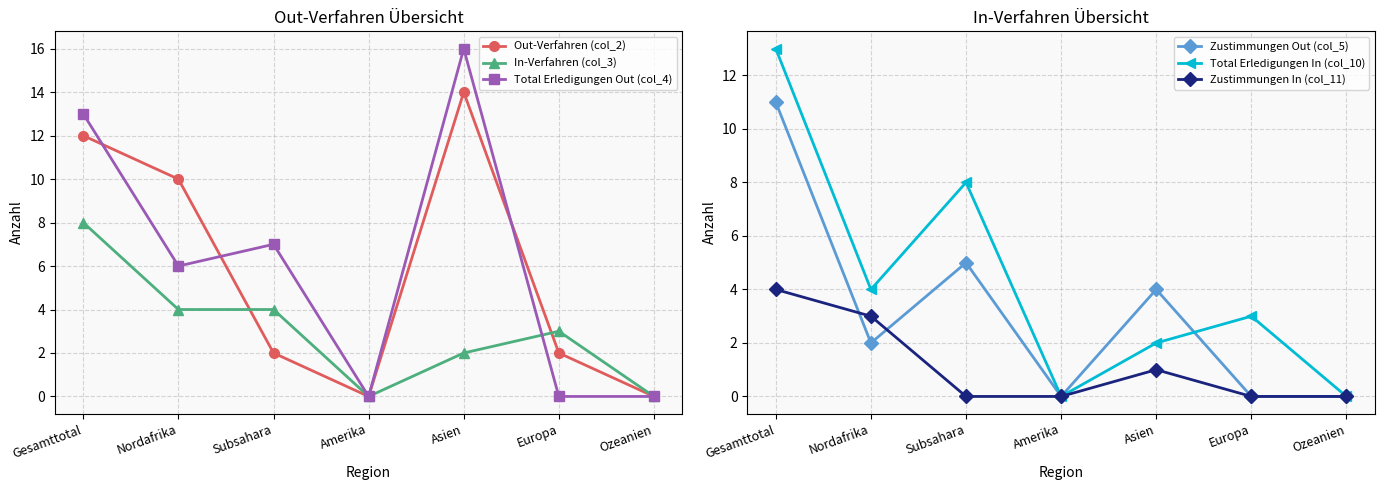

After their last crossing, which series has the higher values: Zustimmungen Out (col_5) or Total Erledigungen In (col_10)?

Total Erledigungen In (col_10)